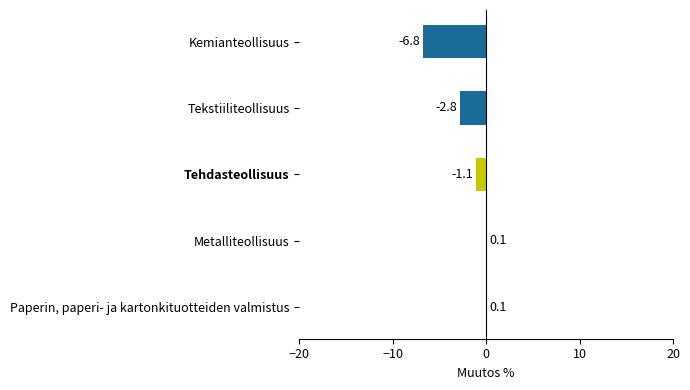

Reading bottom to top, transcribe all the data shown in this chart.

Paperin, paperi- ja kartonkituotteiden valmistus=0.1	Metalliteollisuus=0.1	Tehdasteollisuus=-1.1	Tekstiiliteollisuus=-2.8	Kemianteollisuus=-6.8